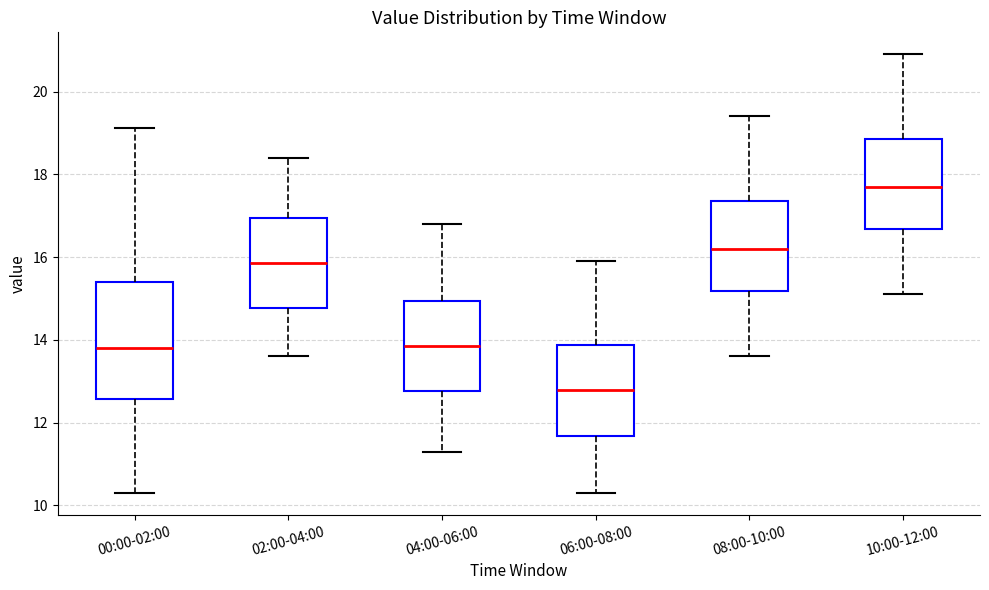

Reading left to right, transcribe this box plot: for each box, give where its median line is, the range the box spans, and where its two whiskers end, as read against the y-axis. The values are not printed on the chart, so give them approximately, as read against the axis.

00:00-02:00: median 13.8, box 12.6 to 15.4, whiskers 10.4 to 19.2
02:00-04:00: median 15.8, box 14.8 to 17.0, whiskers 13.6 to 18.4
04:00-06:00: median 13.8, box 12.8 to 15.0, whiskers 11.4 to 16.8
06:00-08:00: median 12.8, box 11.6 to 13.8, whiskers 10.4 to 16.0
08:00-10:00: median 16.2, box 15.2 to 17.4, whiskers 13.6 to 19.4
10:00-12:00: median 17.8, box 16.6 to 18.8, whiskers 15.2 to 21.0